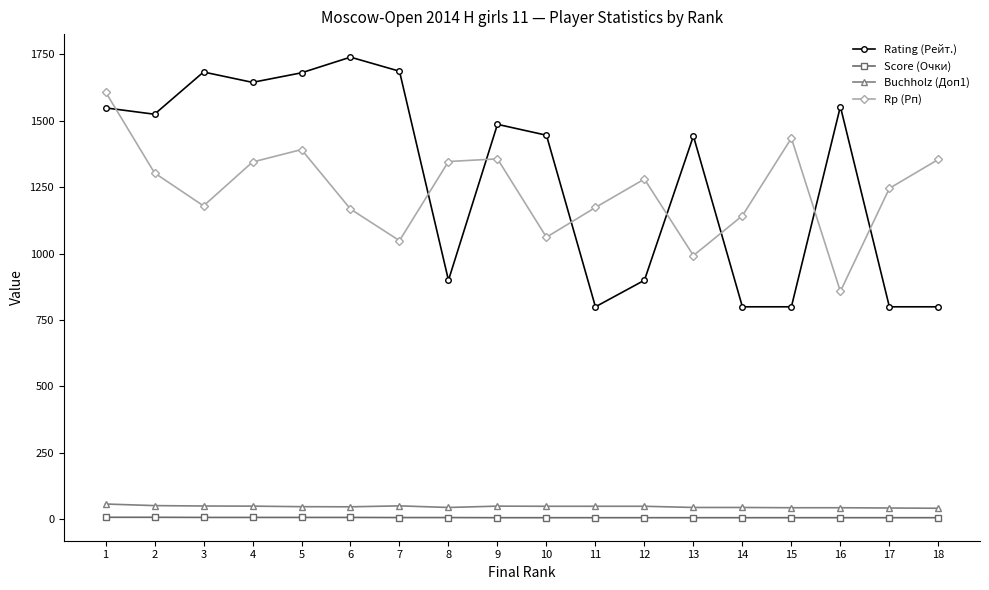

What is the value of the Buchholz (Доп1) point at the 17th from the left?

42.5